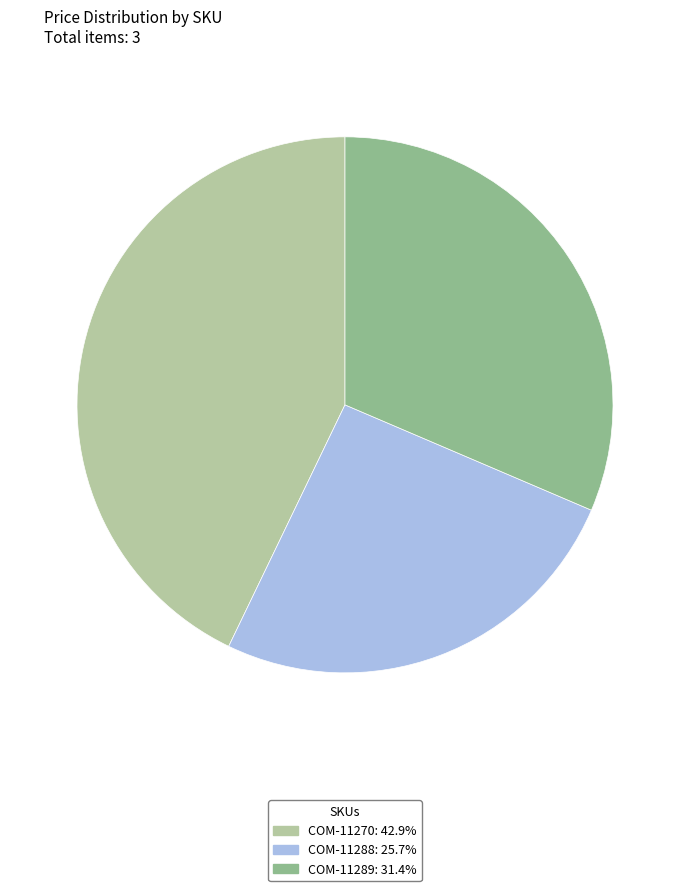

Between COM-11270 and COM-11289, which is larger?

COM-11270